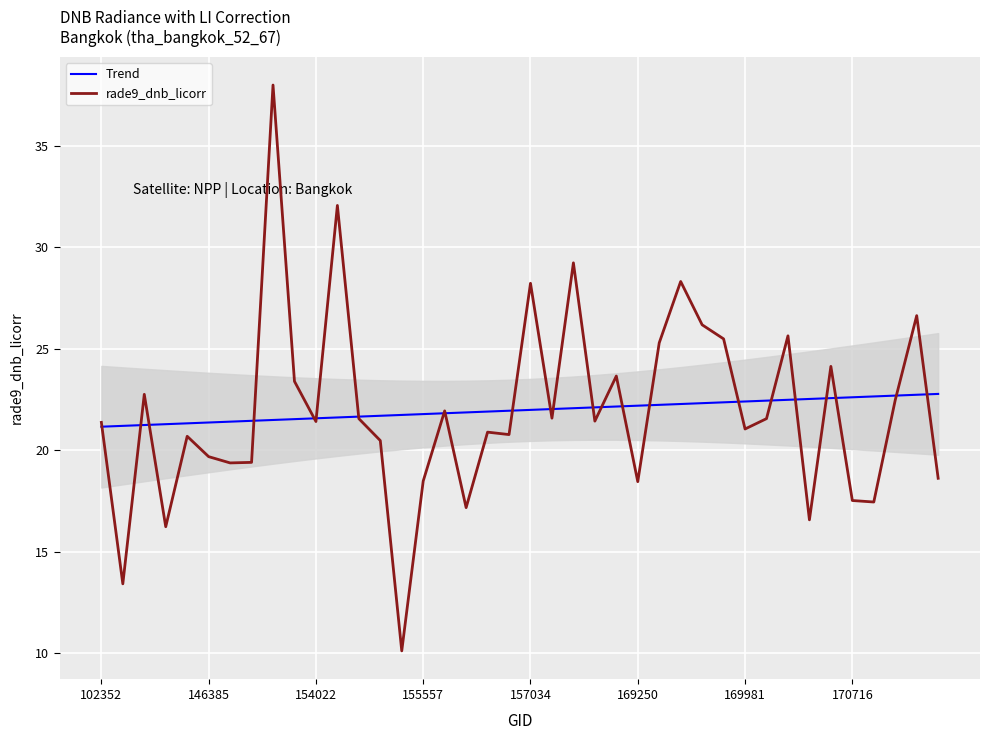

How many lines are shown in the chart?

2